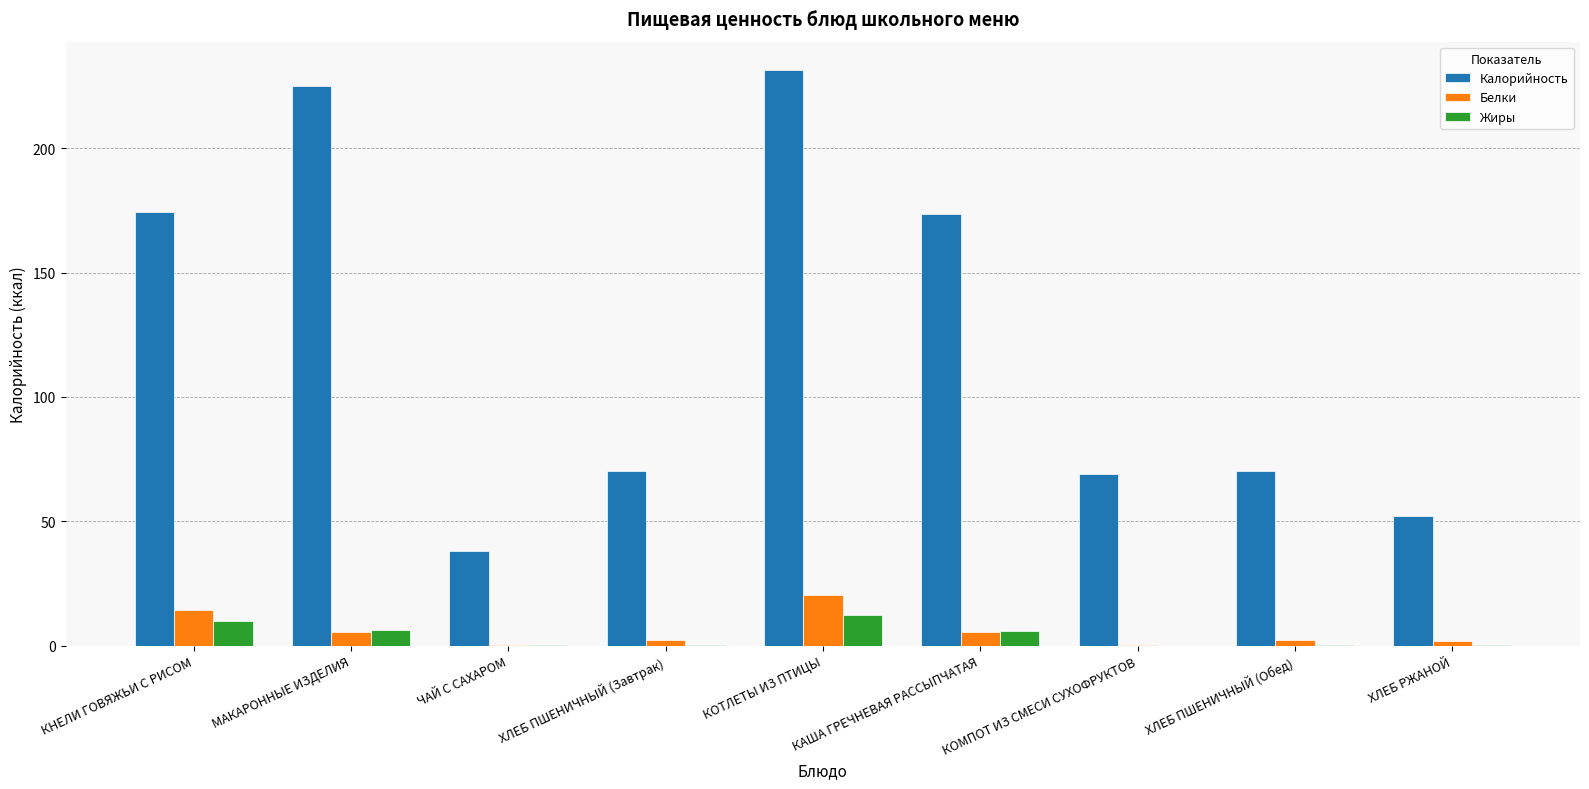

What is the maximum value for Белки?

20.3